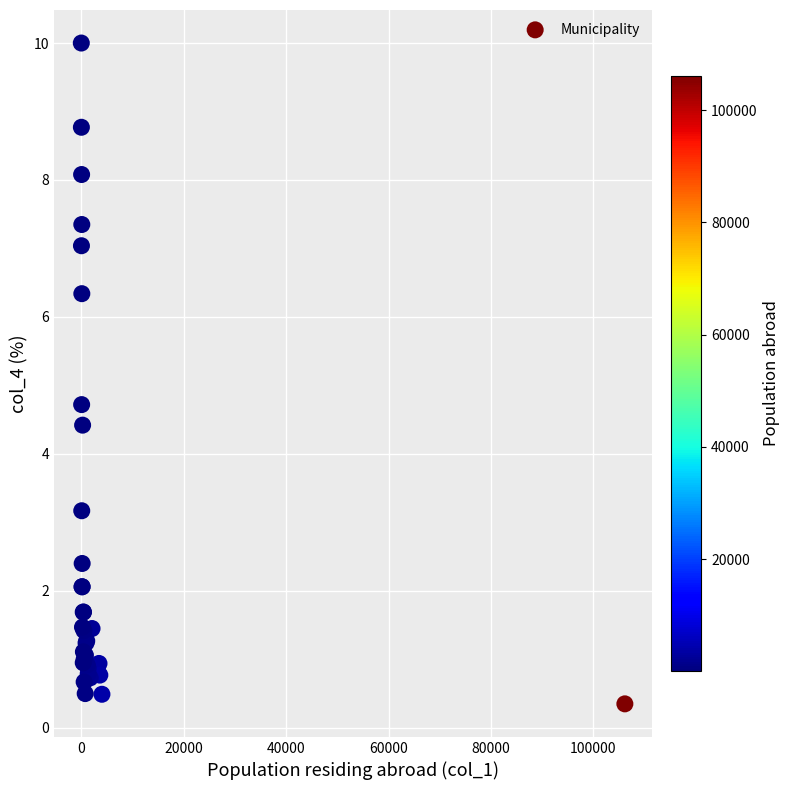

What Y value in the scatter plot is closest to 5?

4.7